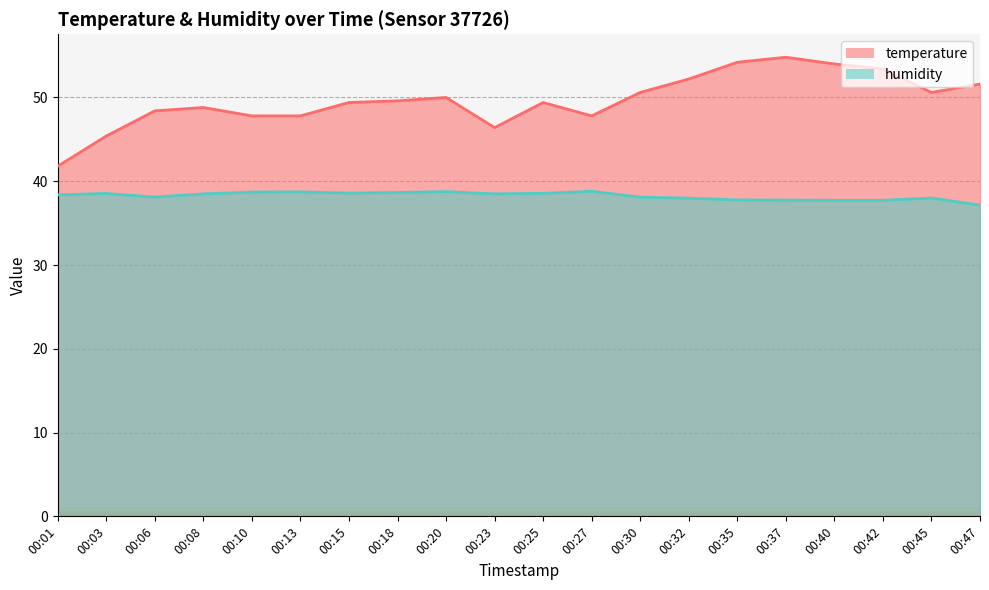

At which category is the sum across all series the highest?

00:37